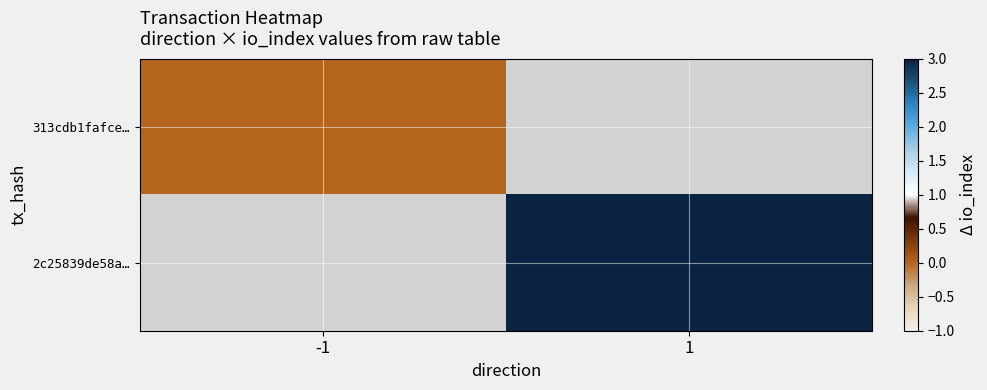

What is the approximate value of 2c25839de58a… at 1?

3.0